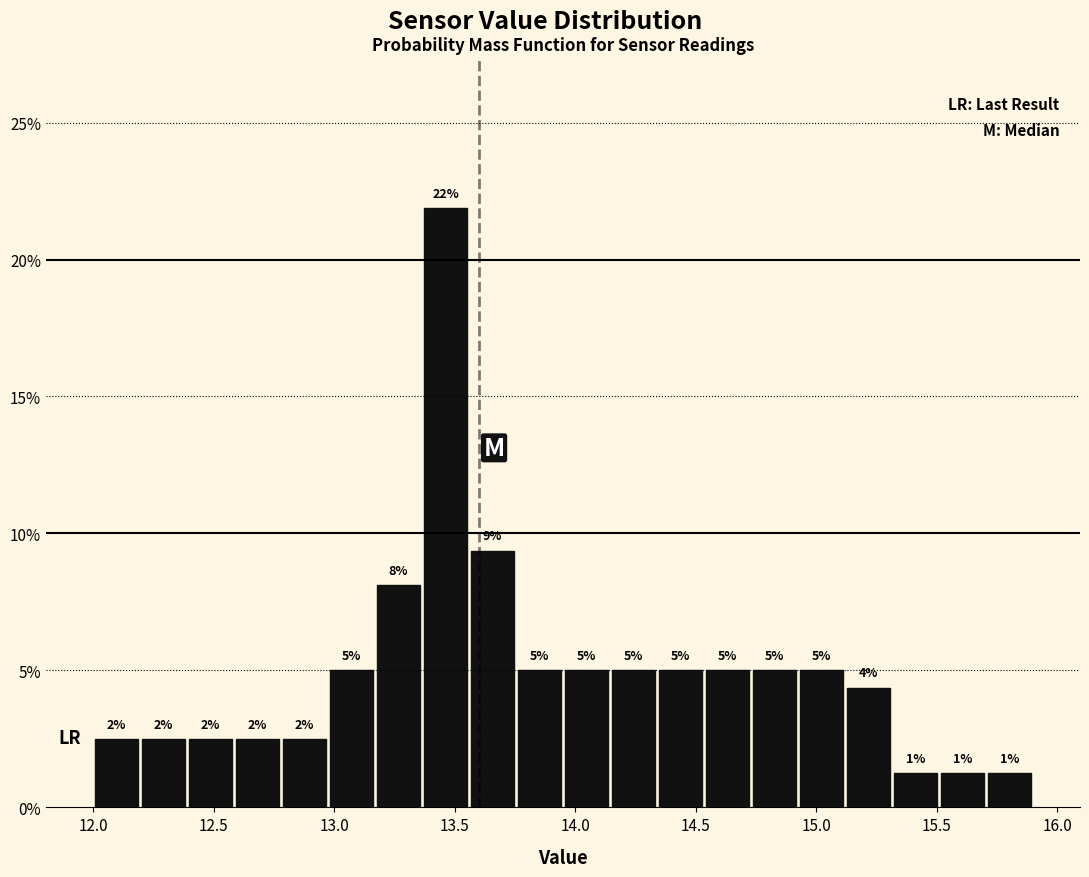

Around what value on the x-axis is the tallest bar? Give the approximate position of its centre, as read against the axis.

13.45